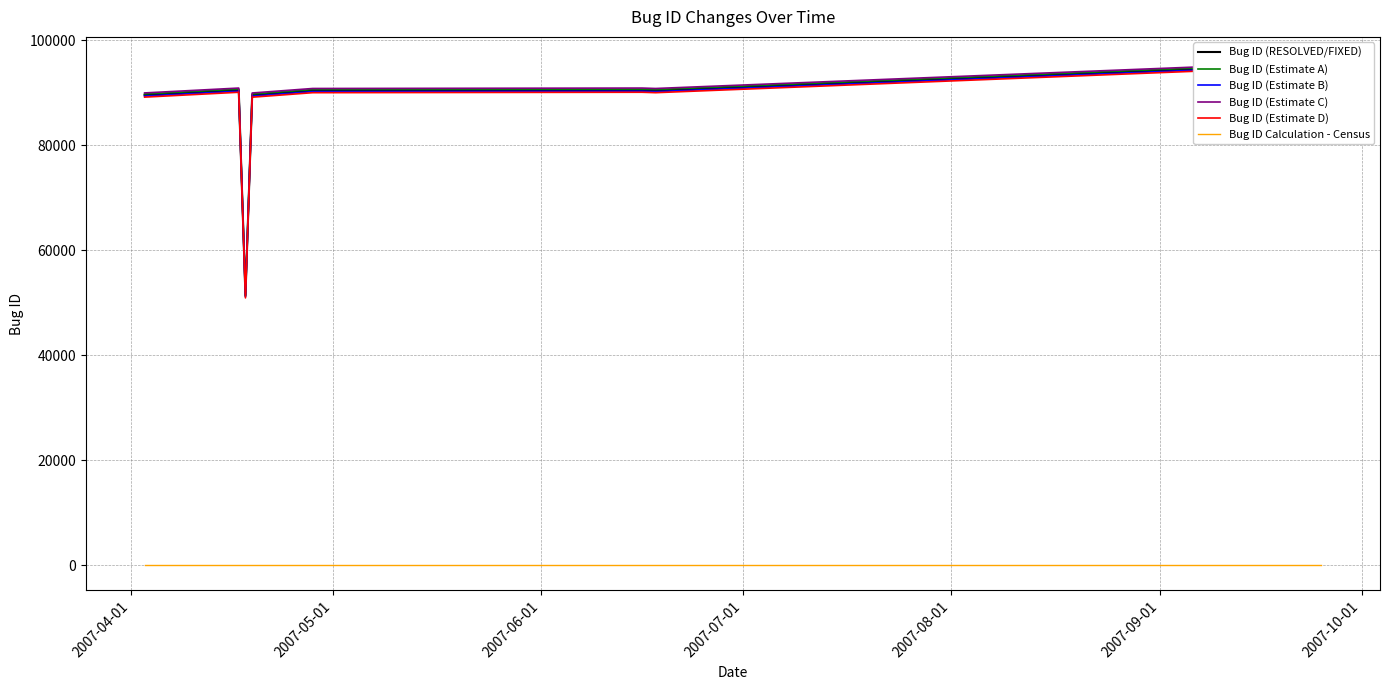

Reading left to right, extract all data points from this chart.

Bug ID (RESOLVED/FIXED): 89605	90532	51337	89592	90451	90533	90450	95490
Bug ID (Estimate A): 89805	90732	51537	89792	90651	90733	90650	95690
Bug ID (Estimate B): 89405	90332	51137	89392	90251	90333	90250	95290
Bug ID (Estimate C): 90005	90932	51737	89992	90851	90933	90850	95890
Bug ID (Estimate D): 89205	90132	50937	89192	90051	90133	90050	95090
Bug ID Calculation - Census: 0	0	0	0	0	0	0	0